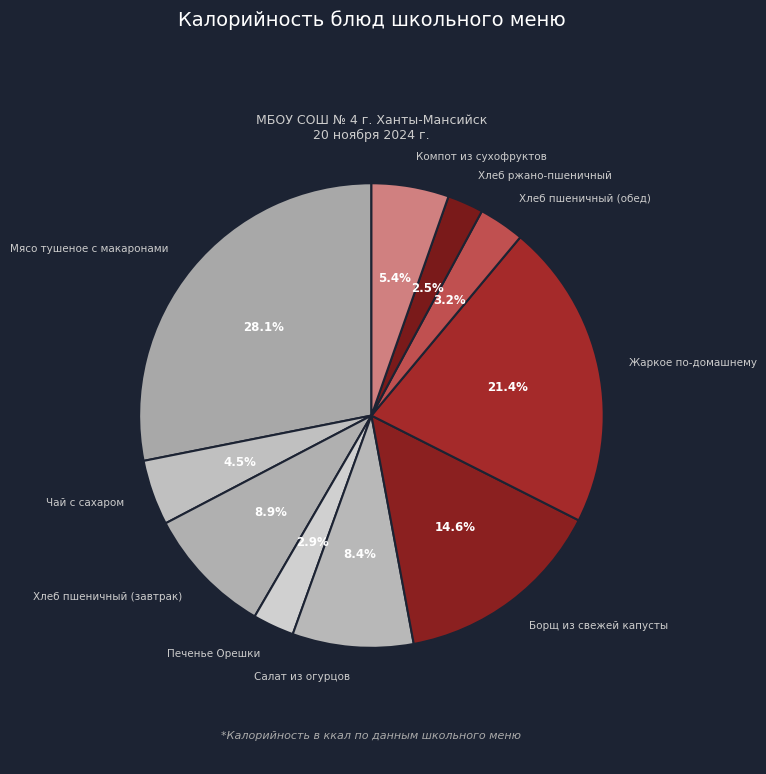

Is Чай с сахаром the majority of the pie?

No